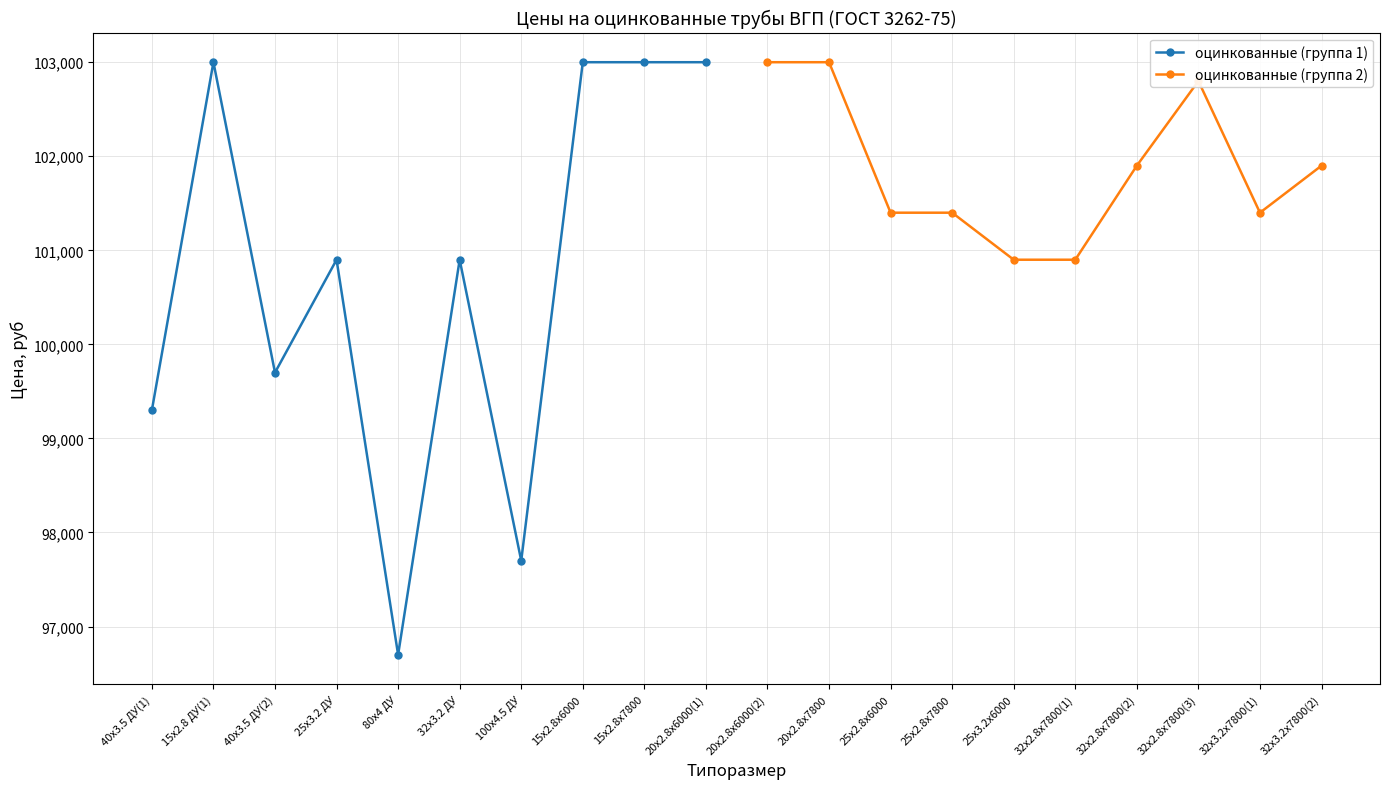

Rank the categories by оцинкованные (группа 1) value from highest to lowest.

15x2.8 ДУ(1), 15x2.8x6000, 15x2.8x7800, 20x2.8x6000(1), 25x3.2 ДУ, 32x3.2 ДУ, 40x3.5 ДУ(2), 40x3.5 ДУ(1), 100x4.5 ДУ, 80x4 ДУ